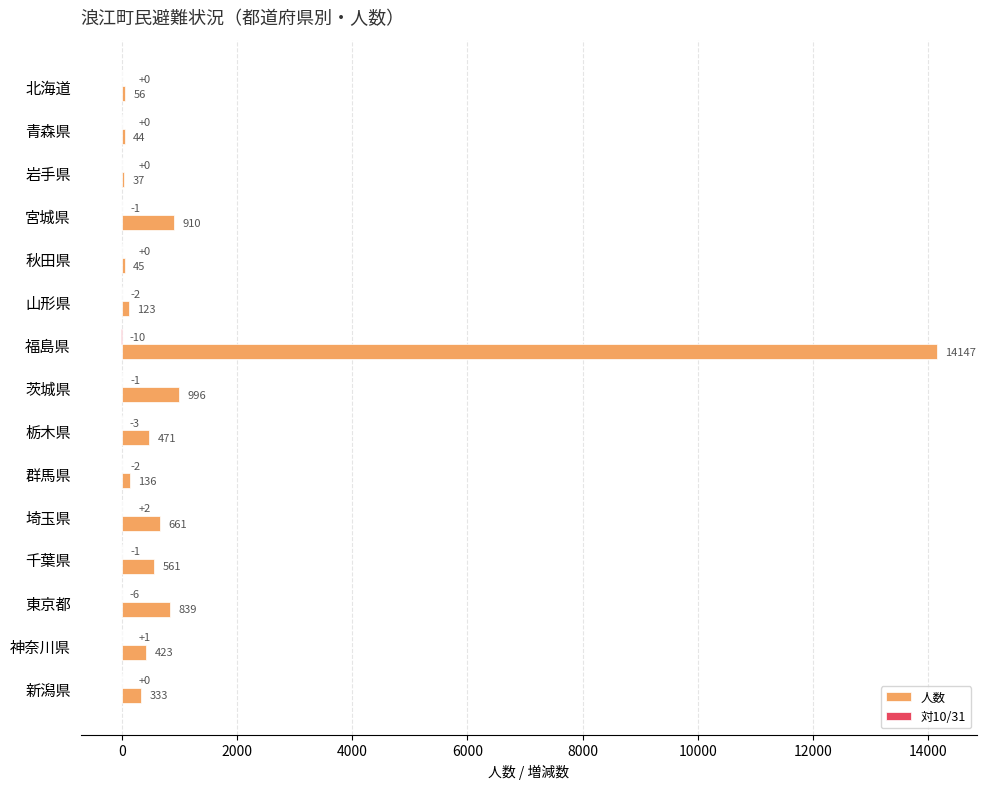

The 人数 series shows 123 at 山形県. True or false?

True